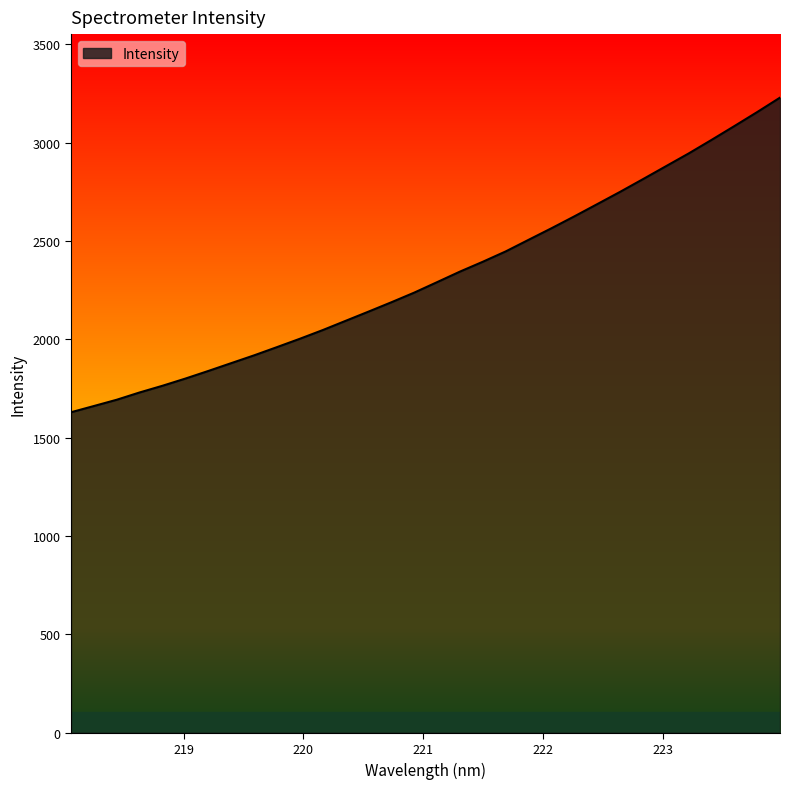

What is the minimum value shown in the chart?

1629.9